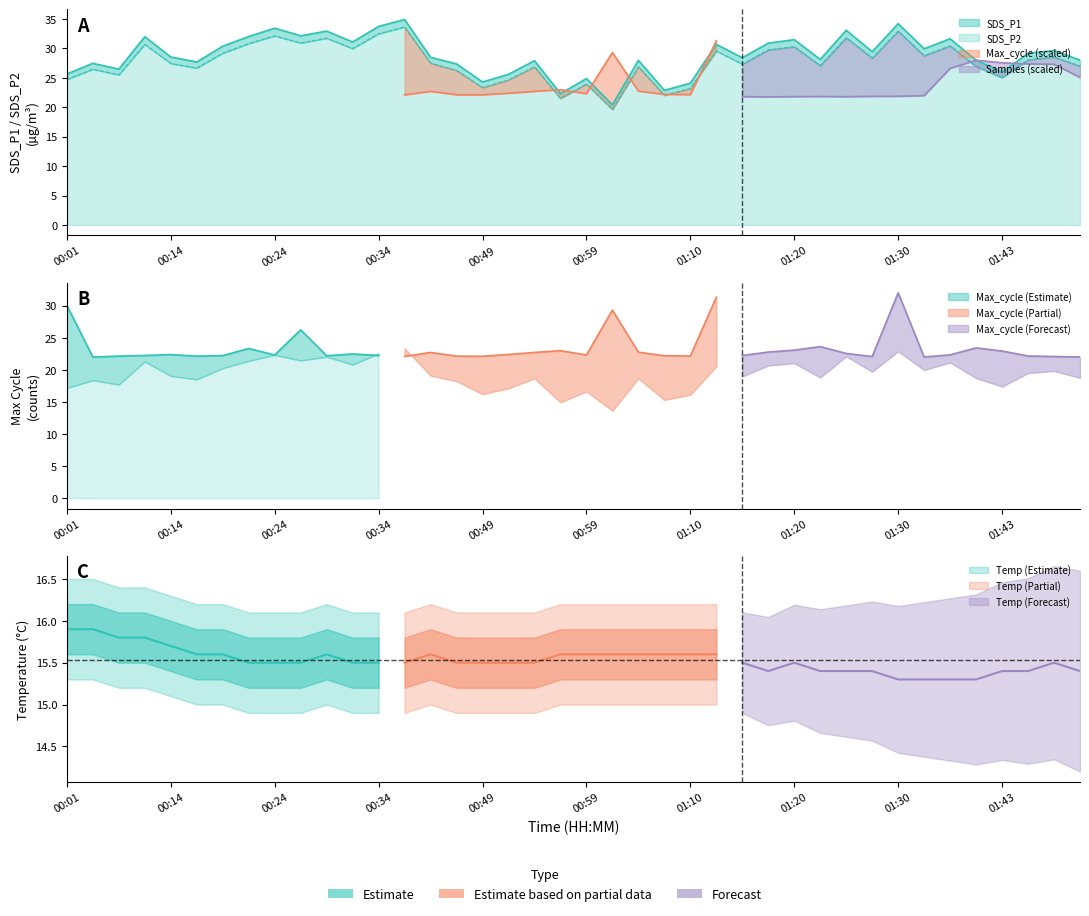

What position from the right is 01:30?

8